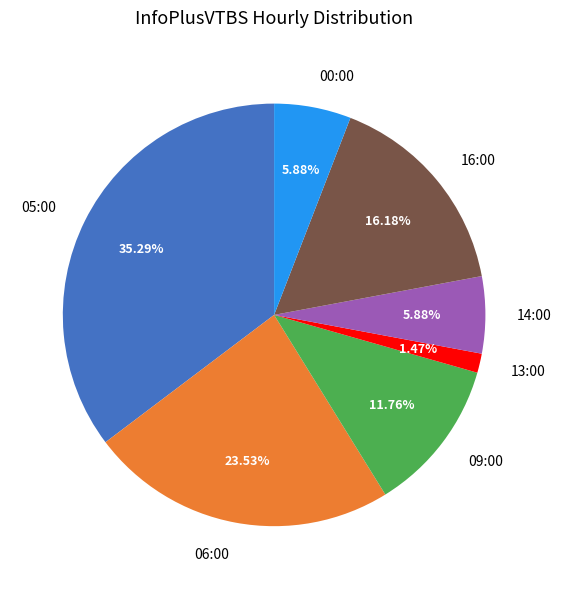

How many slices are in this pie chart?

7